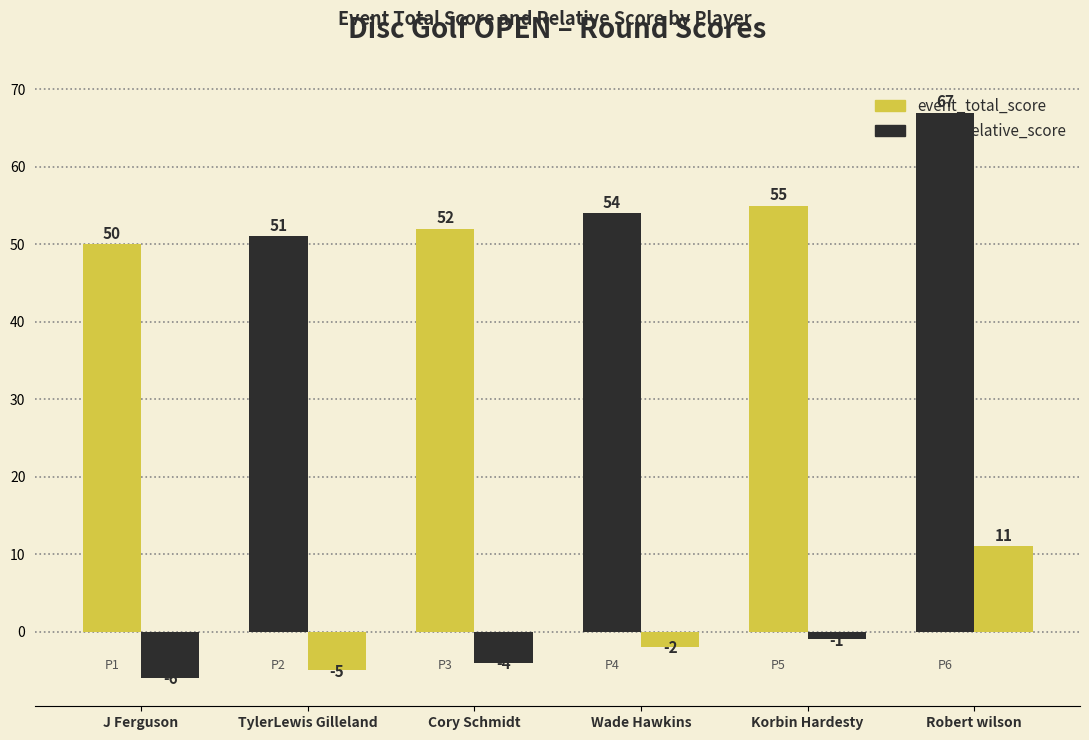

Are the bars horizontal?

No